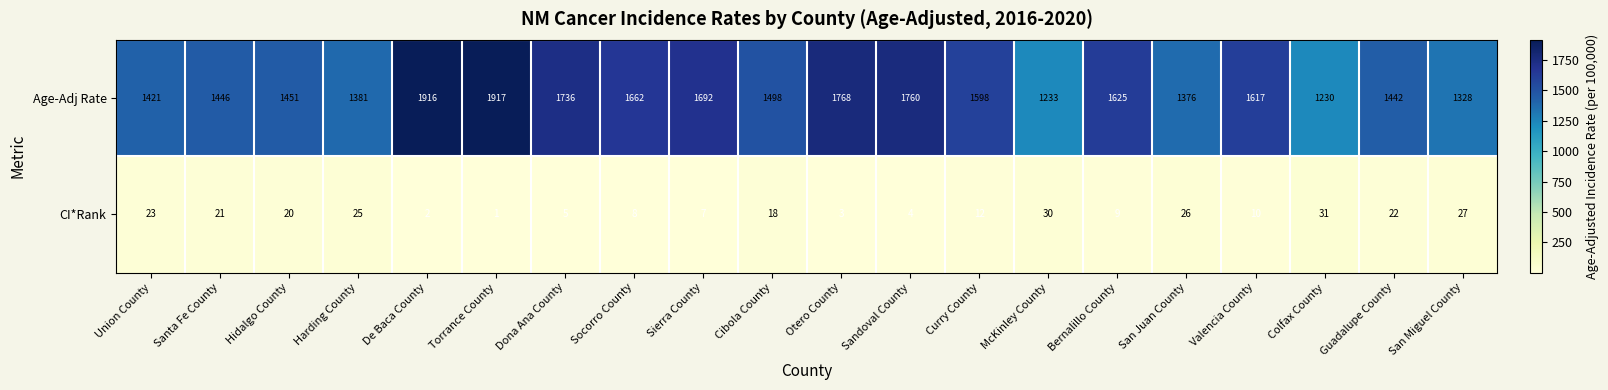

Which series has the largest range (max minus min)?

Age-Adj Rate